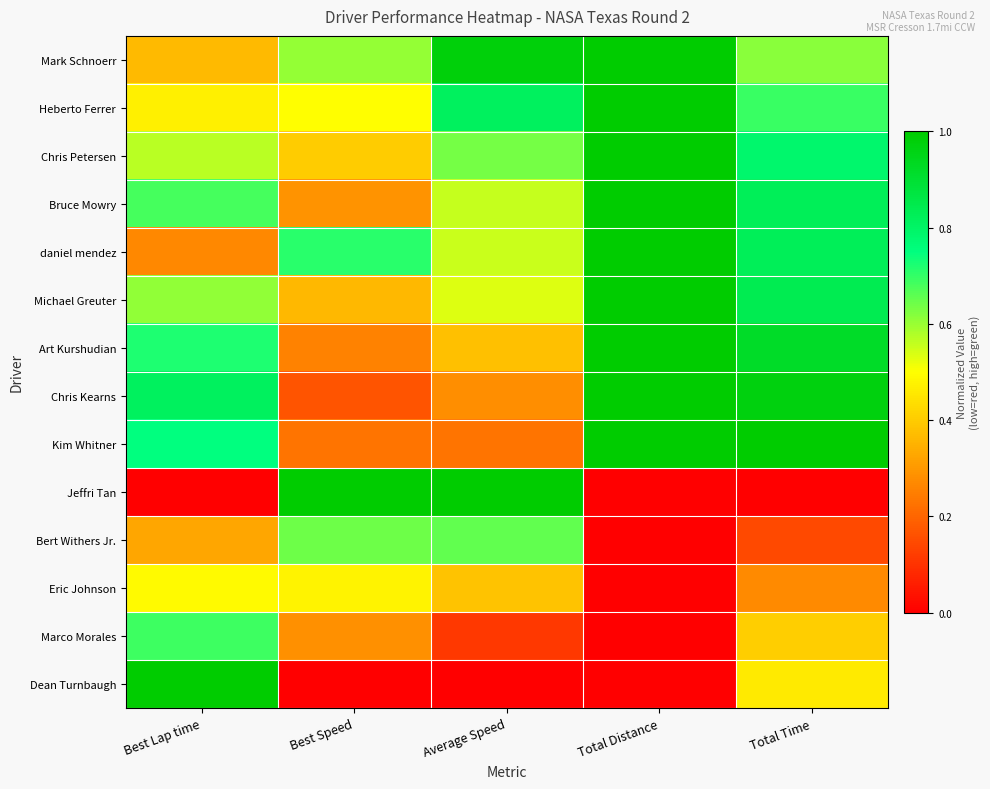

Reading left to right, extract all data points from this chart.

Mark Schnoerr: Best Lap time=0.4	Best Speed=0.6	Average Speed=1.0	Total Distance=1.0	Total Time=0.6
Heberto Ferrer: Best Lap time=0.5	Best Speed=0.5	Average Speed=0.8	Total Distance=1.0	Total Time=0.7
Chris Petersen: Best Lap time=0.6	Best Speed=0.4	Average Speed=0.6	Total Distance=1.0	Total Time=0.8
Bruce Mowry: Best Lap time=0.7	Best Speed=0.3	Average Speed=0.6	Total Distance=1.0	Total Time=0.8
daniel mendez: Best Lap time=0.3	Best Speed=0.7	Average Speed=0.6	Total Distance=1.0	Total Time=0.8
Michael Greuter: Best Lap time=0.6	Best Speed=0.4	Average Speed=0.5	Total Distance=1.0	Total Time=0.8
Art Kurshudian: Best Lap time=0.7	Best Speed=0.3	Average Speed=0.4	Total Distance=1.0	Total Time=0.9
Chris Kearns: Best Lap time=0.8	Best Speed=0.2	Average Speed=0.3	Total Distance=1.0	Total Time=1.0
Kim Whitner: Best Lap time=0.7	Best Speed=0.2	Average Speed=0.2	Total Distance=1.0	Total Time=1.0
Jeffri Tan: Best Lap time=0.0	Best Speed=1.0	Average Speed=1.0	Total Distance=0.0	Total Time=0.0
Bert Withers Jr.: Best Lap time=0.3	Best Speed=0.6	Average Speed=0.7	Total Distance=0.0	Total Time=0.1
Eric Johnson: Best Lap time=0.5	Best Speed=0.5	Average Speed=0.4	Total Distance=0.0	Total Time=0.3
Marco Morales: Best Lap time=0.7	Best Speed=0.3	Average Speed=0.1	Total Distance=0.0	Total Time=0.4
Dean Turnbaugh: Best Lap time=1.0	Best Speed=0.0	Average Speed=0.0	Total Distance=0.0	Total Time=0.5